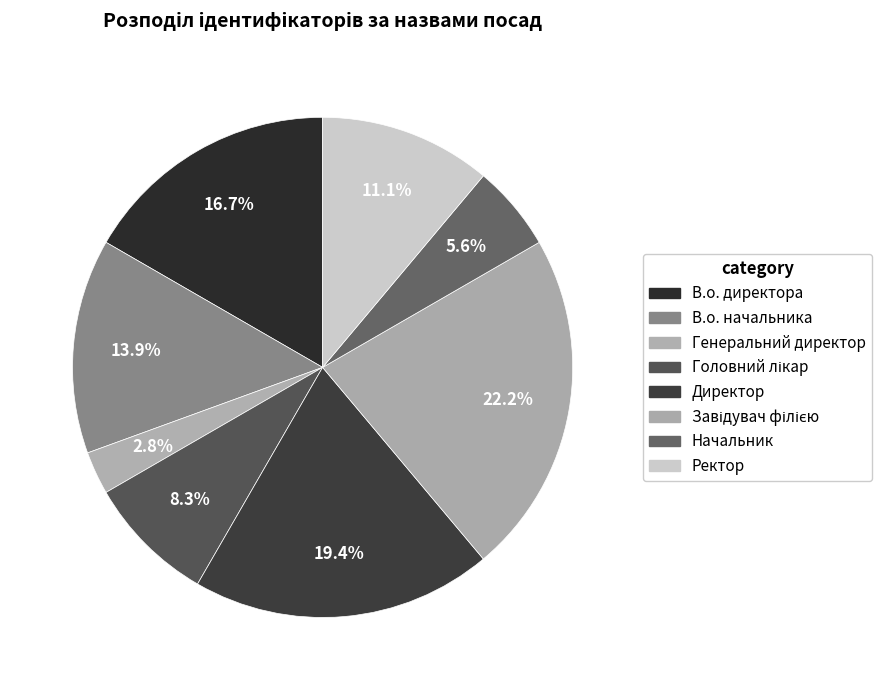

How many segments does this pie chart have?

8